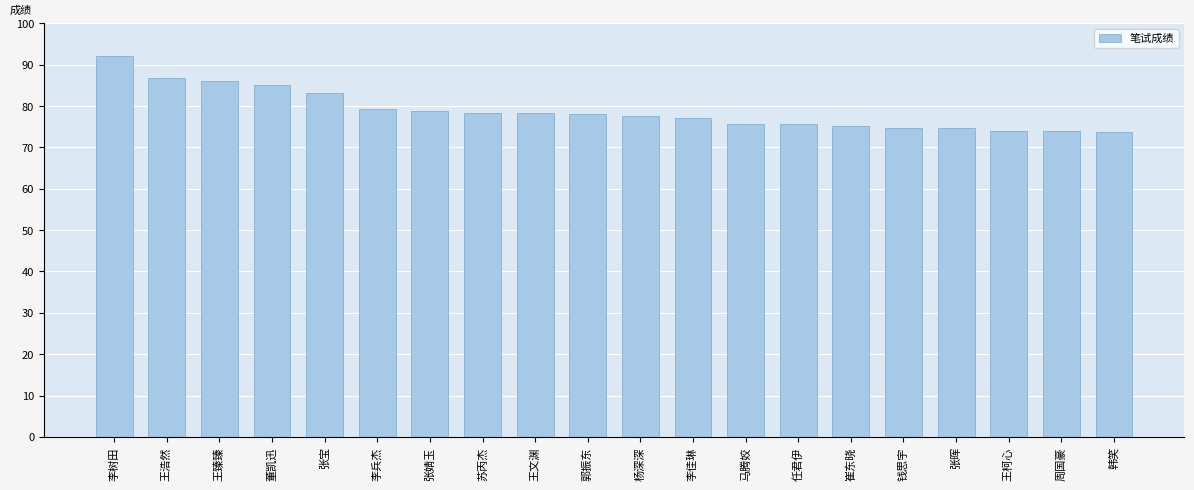

The value at 李佳琳 is 77.2. True or false?

True